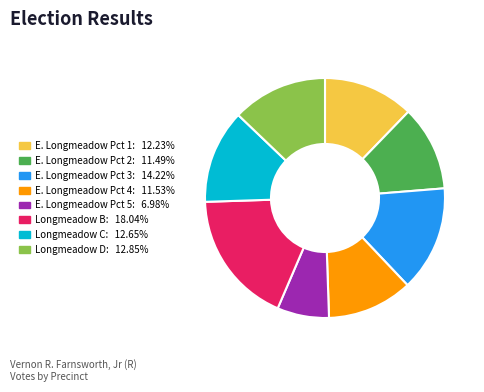

What is the ratio of the value at Longmeadow C to the value at E. Longmeadow Pct 5?

1.8